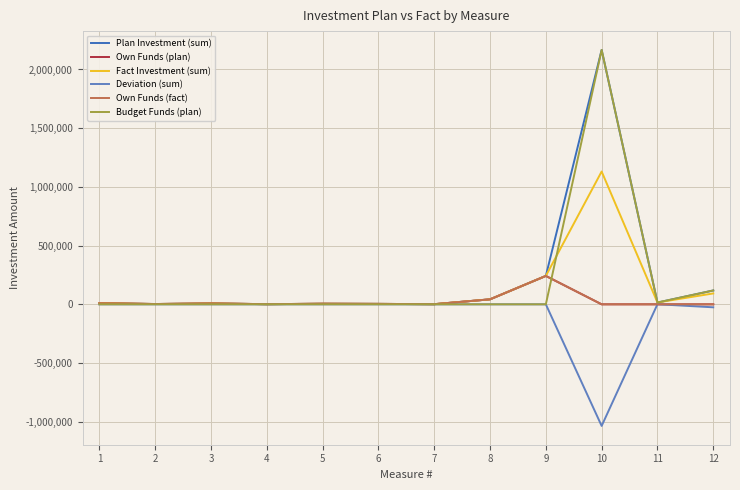

Is this an area chart (filled region under the line)?

No